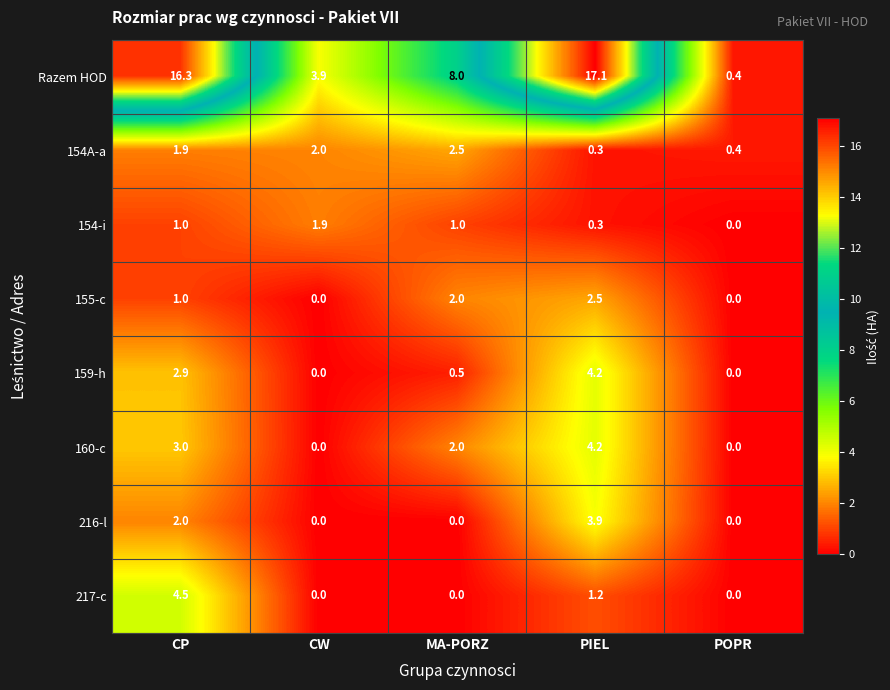

At which label does Razem HOD first exceed 8?

CP